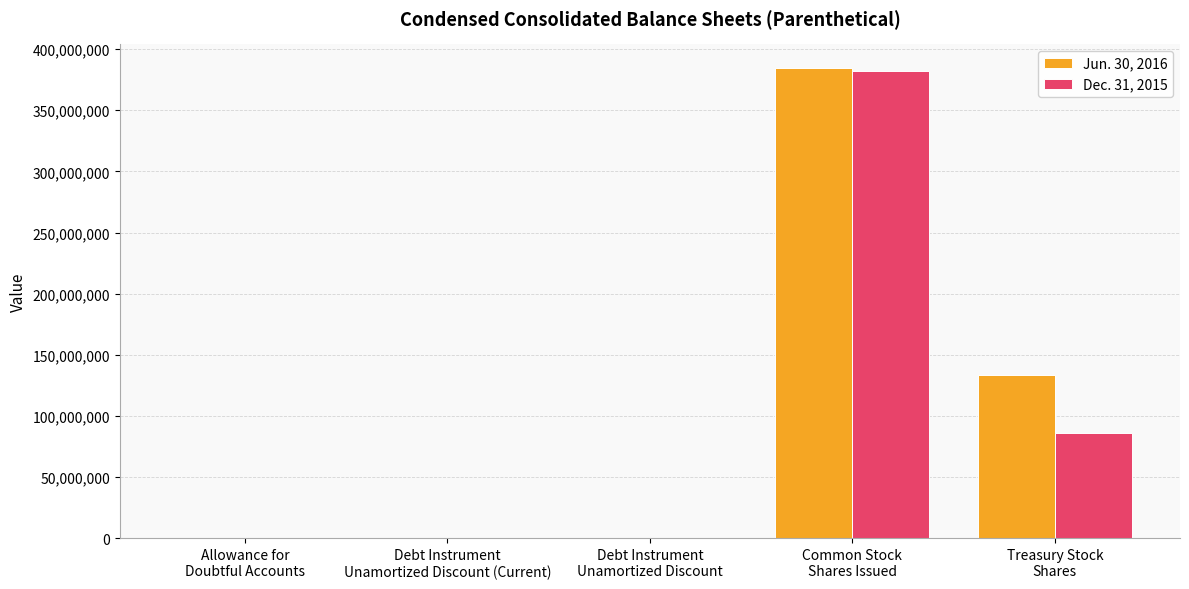

What is the maximum value shown in the chart?

384730078